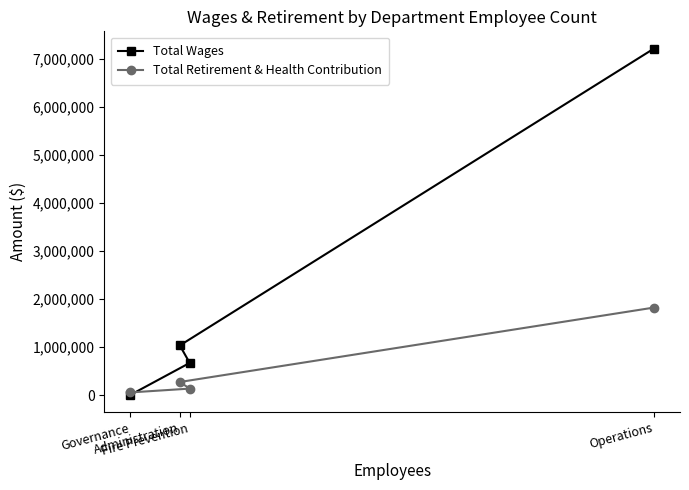

Where is Total Retirement & Health Contribution nearest to the value 939743?

Administration